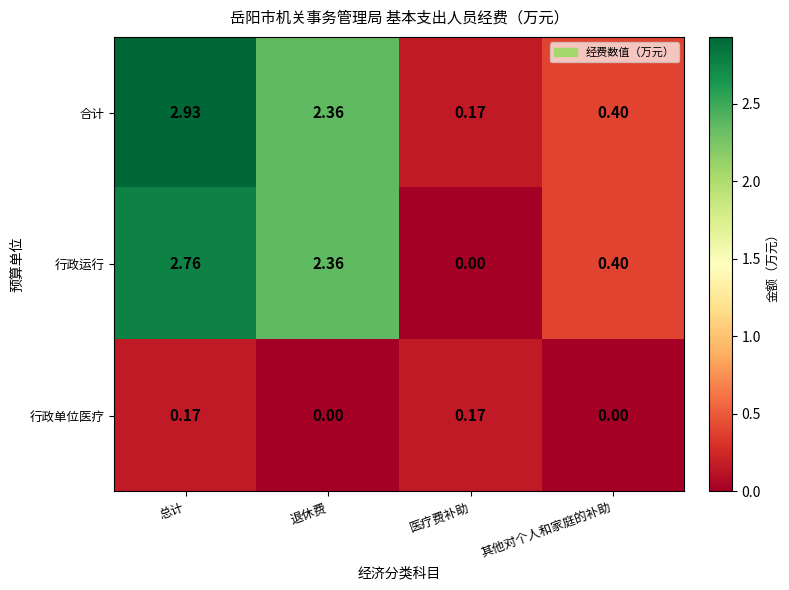

Rank the series by their maximum value, from highest to lowest.

合计, 行政运行, 行政单位医疗